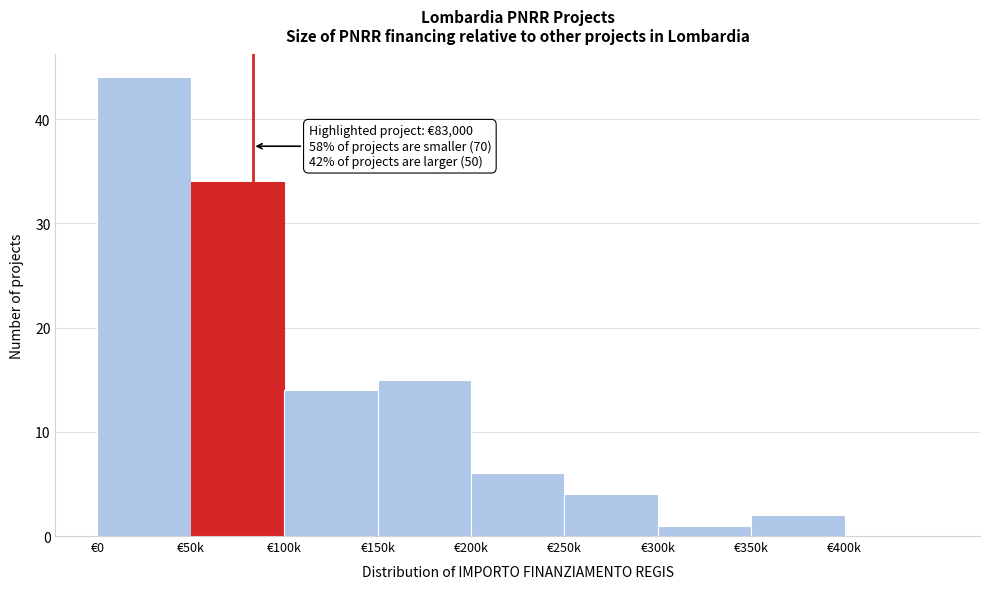

Reading right to left, transcribe all the data shown in this chart.

€400k=0	€350k=2	€300k=1	€250k=4	€200k=6	€150k=15	€100k=14	€50k=34	€0=44